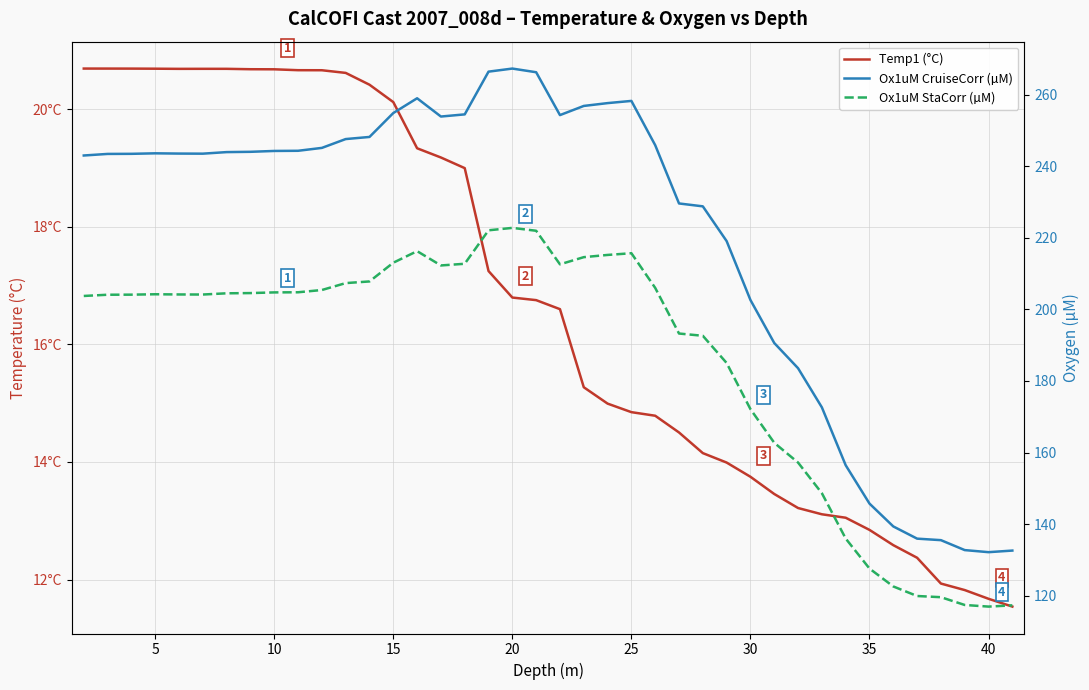

What are all the series names shown in the legend?

Temp1 (°C), Ox1uM CruiseCorr (µM), Ox1uM StaCorr (µM)